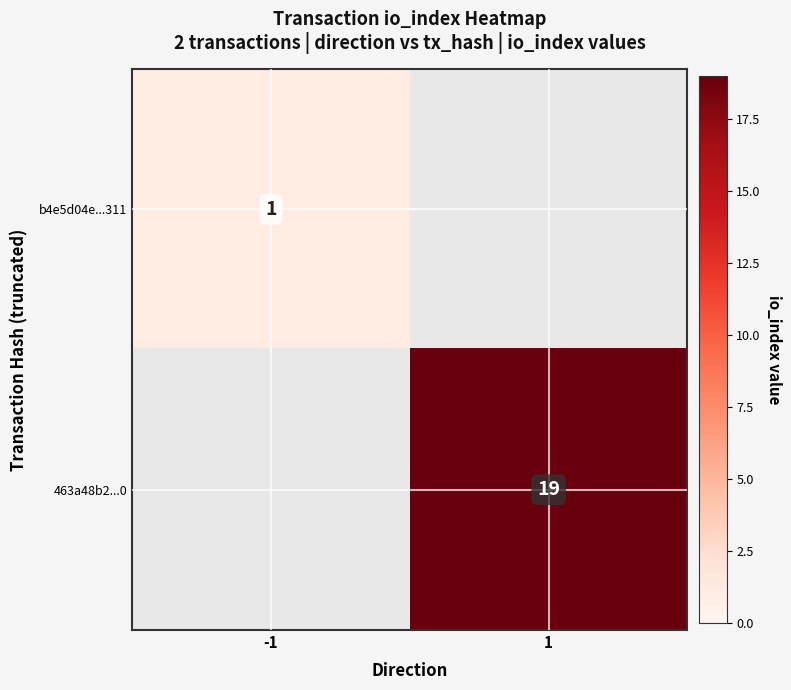

The b4e5d04e...311 series shows 2 at -1. True or false?

False